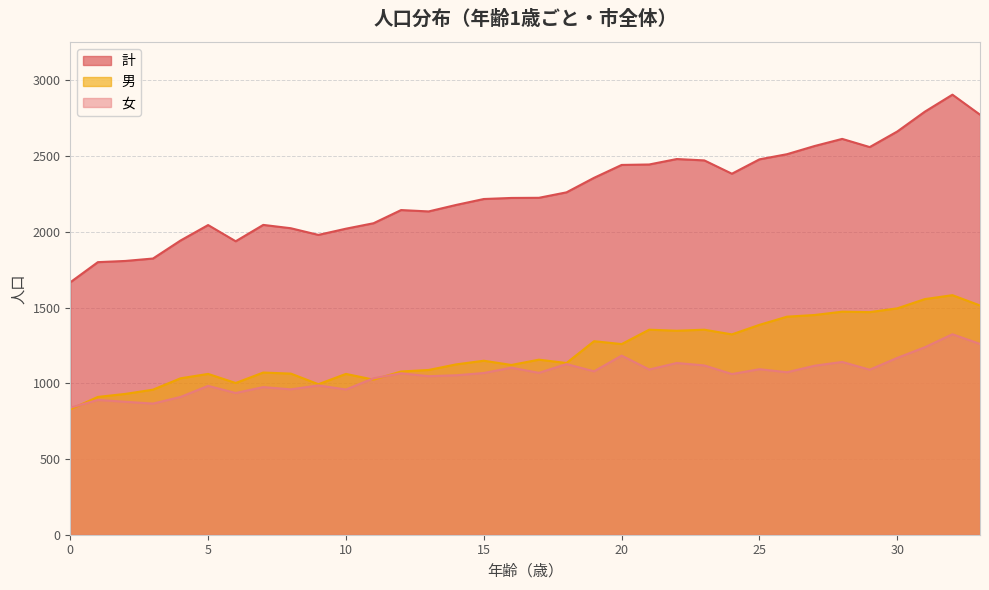

Where is the first local minimum for 男?

6